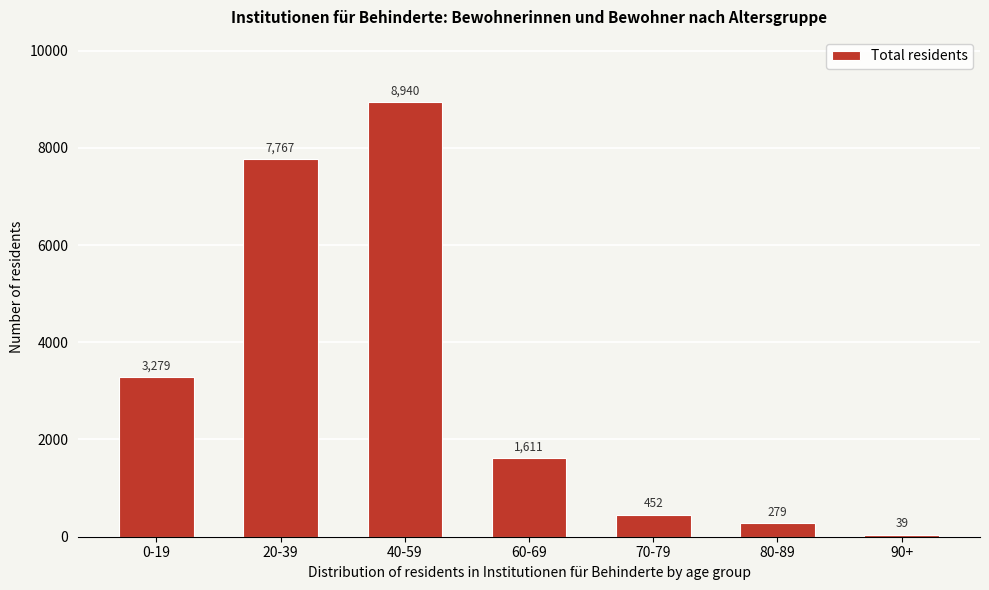

Reading left to right, transcribe all the data shown in this chart.

3279	7767	8940	1611	452	279	39